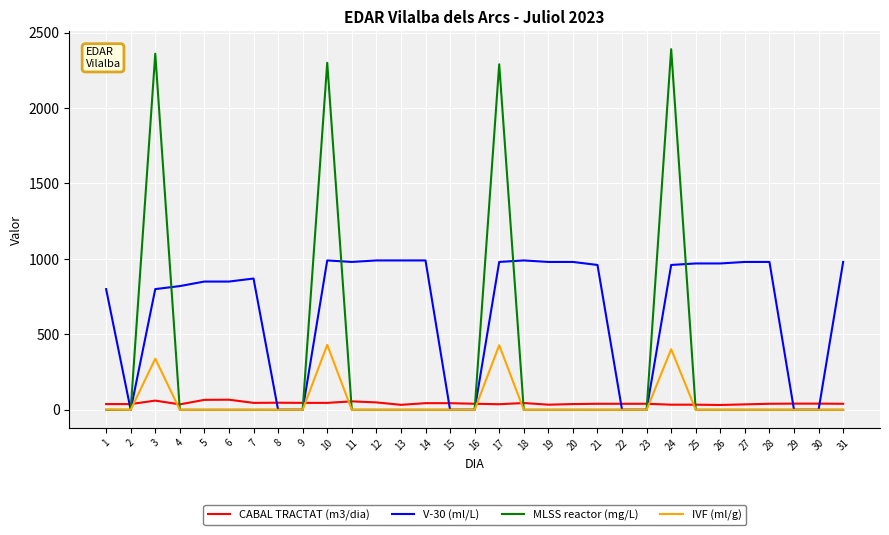

Which series has the largest total across all categories?

V-30 (ml/L)